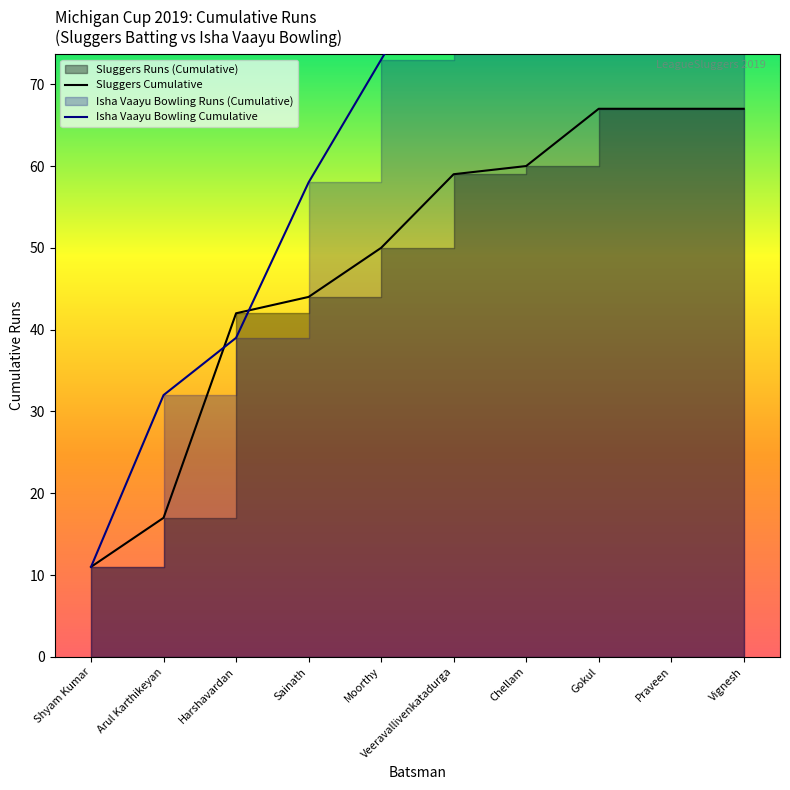

True or false: Sluggers Cumulative has a value of 44 at Sainath.

True